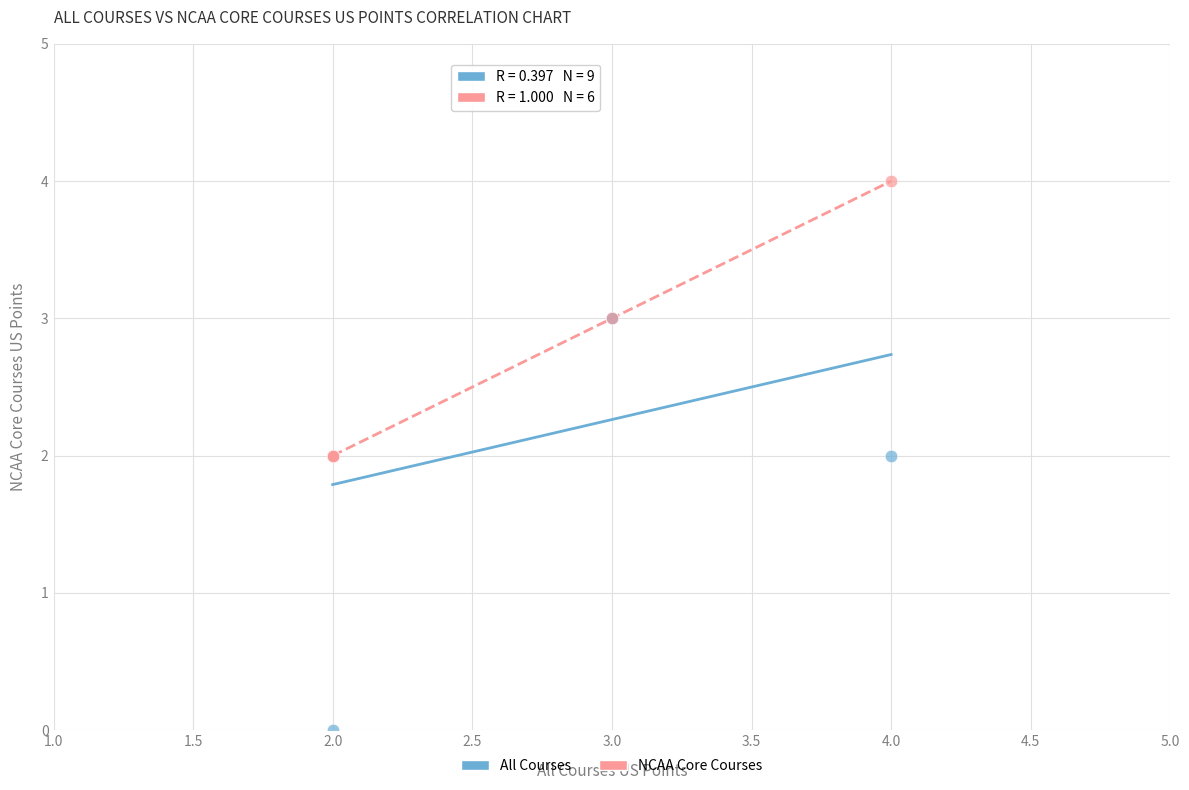

Which series reaches the minimum Y coordinate?

All Courses